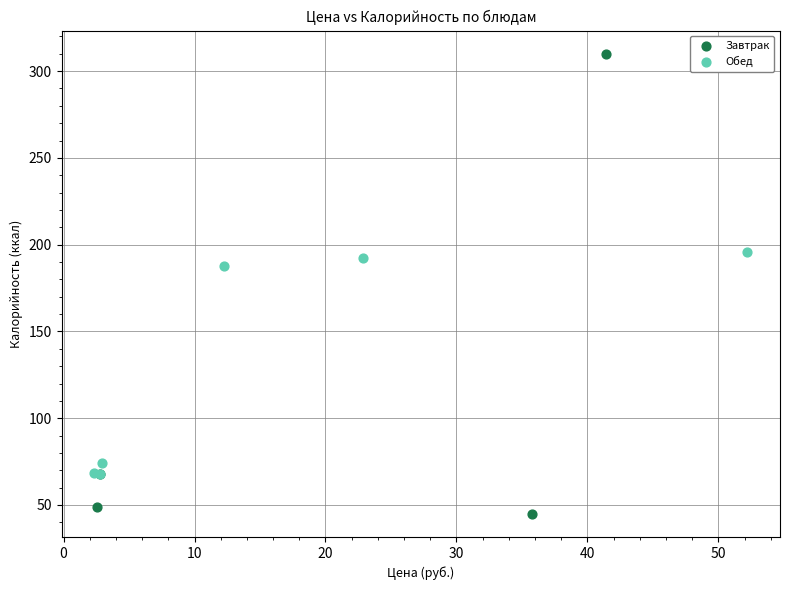

Which series has the largest Y range (max minus min)?

Завтрак